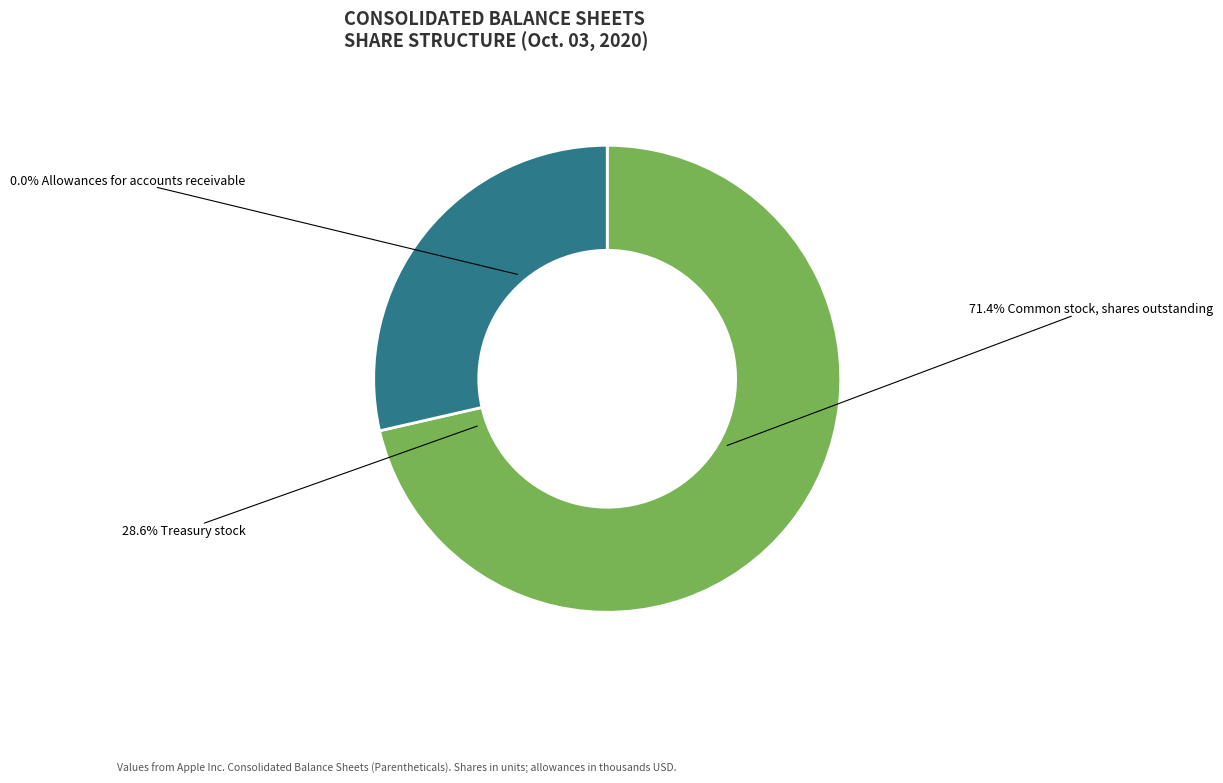

Which category accounts for the majority?

Common stock, shares outstanding